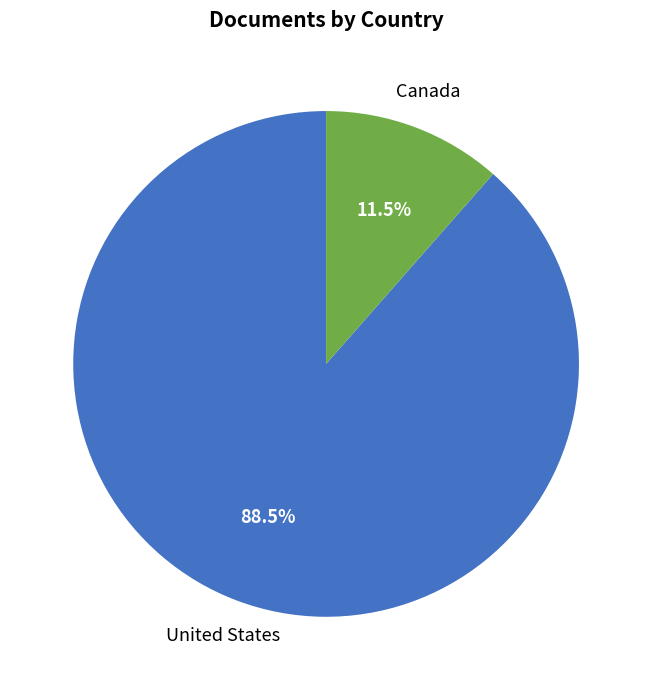

Does any single category account for the majority?

Yes